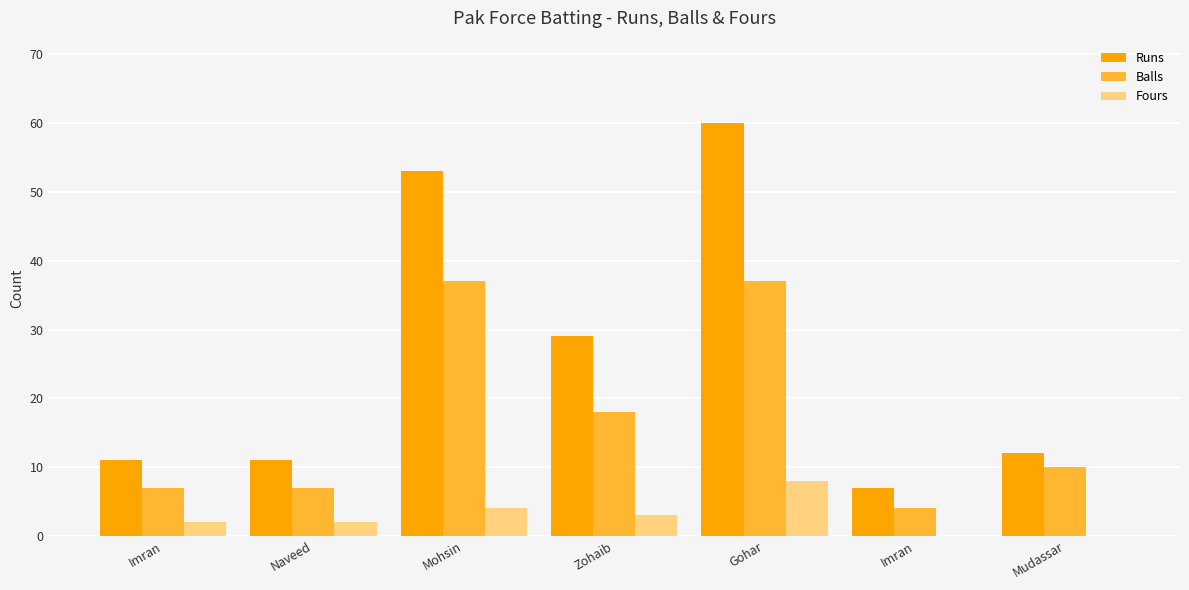

Is the value of Runs at Zohaib greater than the value of Balls at Imran?

Yes